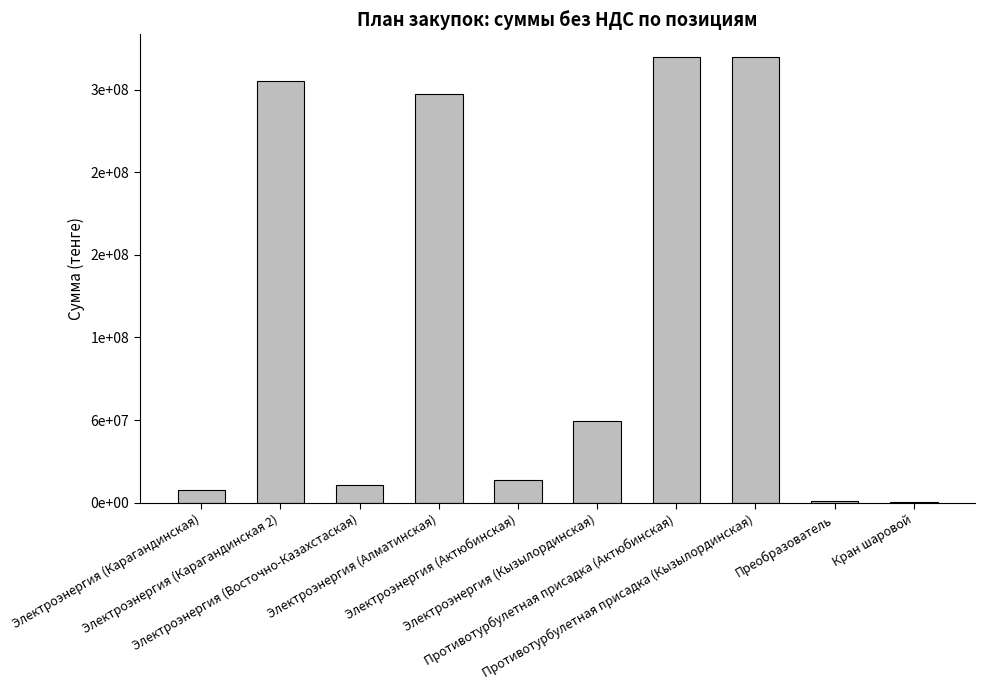

Reading right to left, what are all the values shown in this chart?

Кран шаровой=566400.0	Преобразователь=1180000.0	Противотурбулетная присадка (Кызылординская)=323943187.5	Противотурбулетная присадка (Актюбинская)=323943187.5	Электроэнергия (Кызылординская)=59018761.4	Электроэнергия (Актюбинская)=16644291.8	Электроэнергия (Алматинская)=296948718.0	Электроэнергия (Восточно-Казахстаская)=12997187.5	Электроэнергия (Карагандинская 2)=306343185.9	Электроэнергия (Карагандинская)=9407006.2